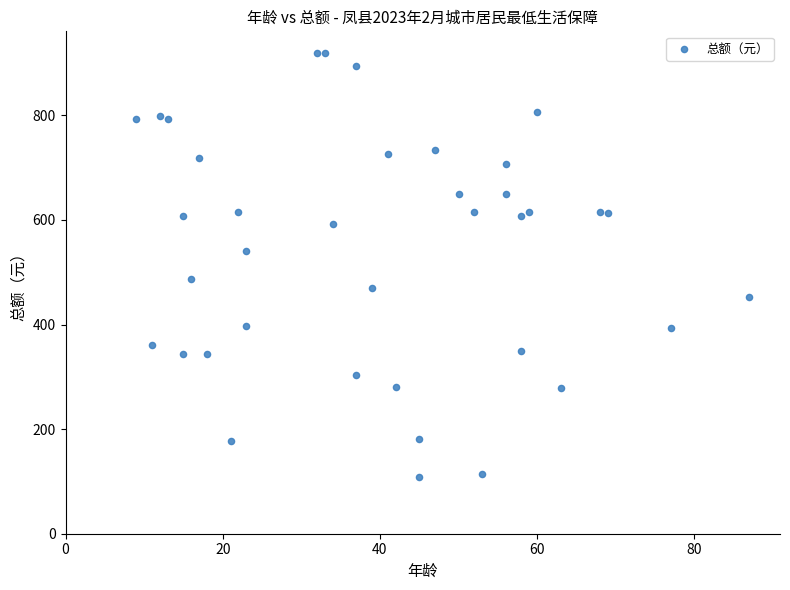

What is the range of Y values (max minus min)?

812